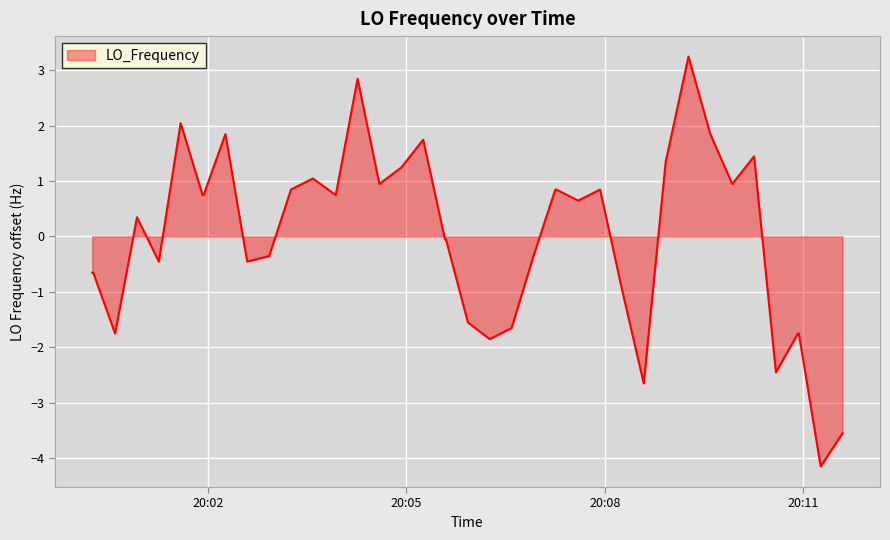

Reading left to right, list all the values displayed in this chart.

-0.7	-0.7	-1.8	0.3	-0.5	2.0	0.7	0.7	1.8	-0.5	-0.4	0.8	1.0	0.7	2.8	0.9	1.2	1.7	-0.1	-0.1	-1.6	-1.9	-1.7	-0.4	0.8	0.8	0.6	0.8	-1.0	-2.7	1.3	3.2	1.8	0.9	1.4	-2.5	-1.8	-1.8	-4.2	-3.6